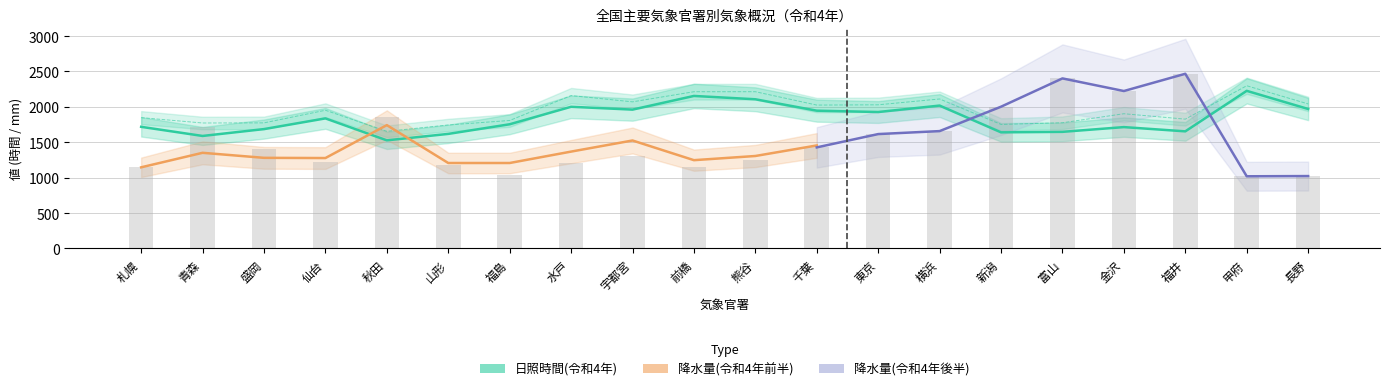

Which category has the lowest value across all series?

甲府